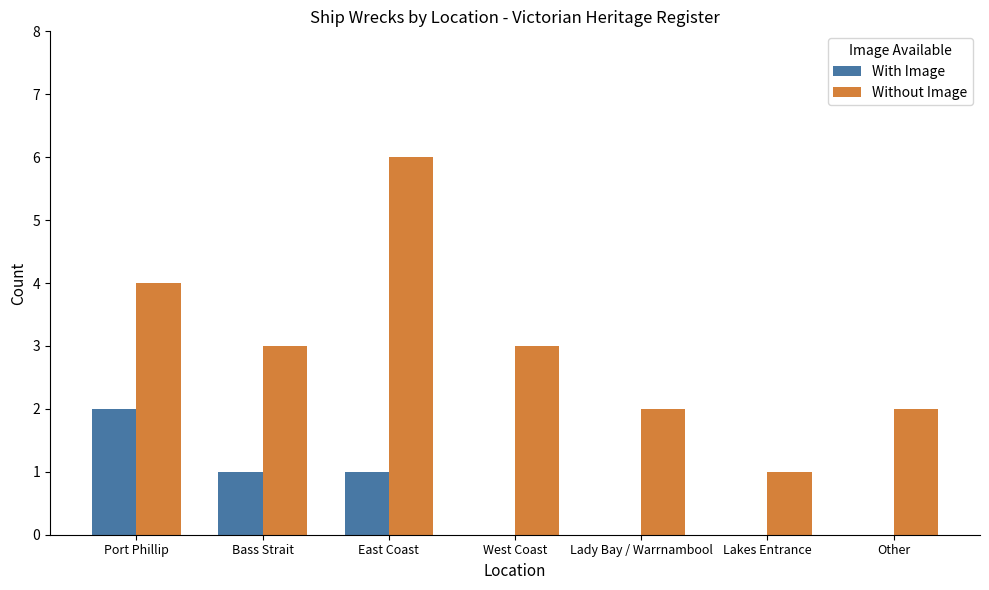

At which category does the chart reach its peak across all series?

East Coast